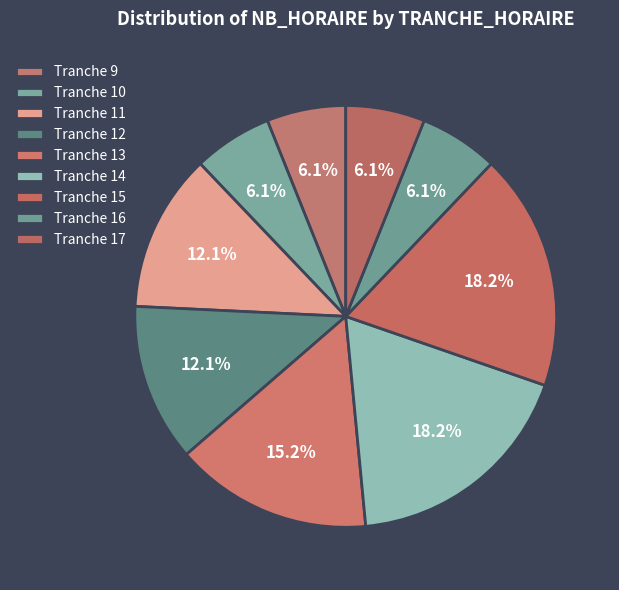

Count the number of slices in the pie.

9